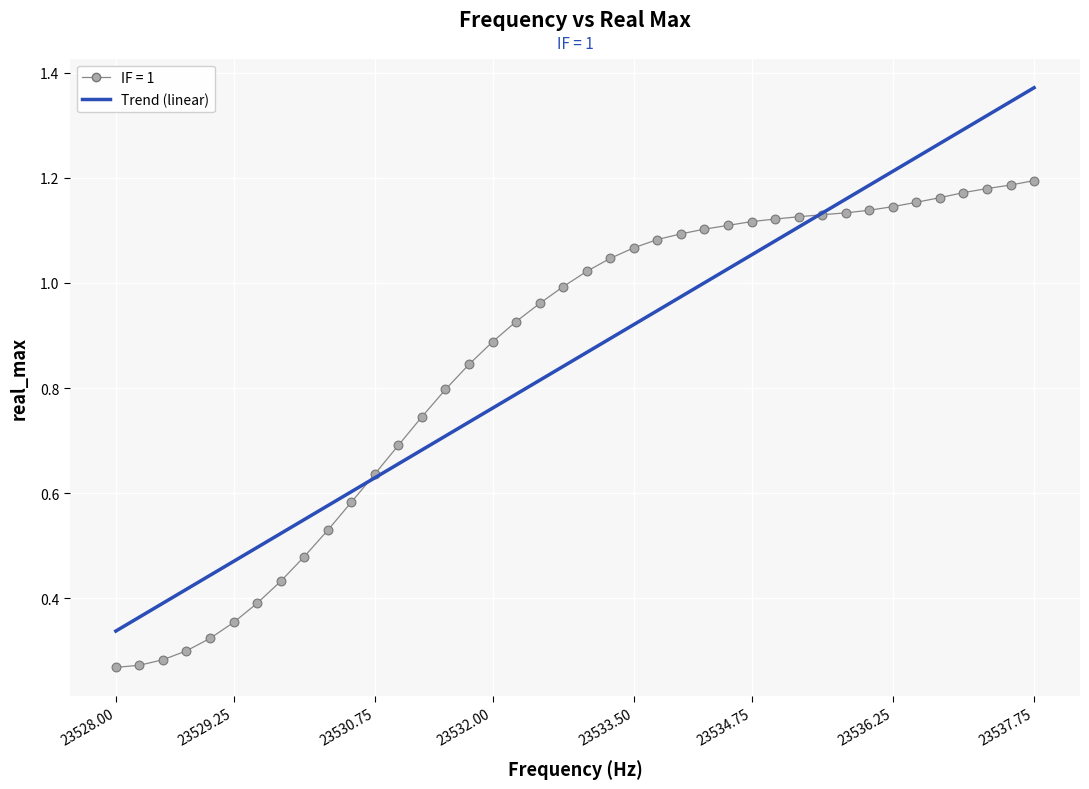

What is the range of X values (max minus min)?

9.8